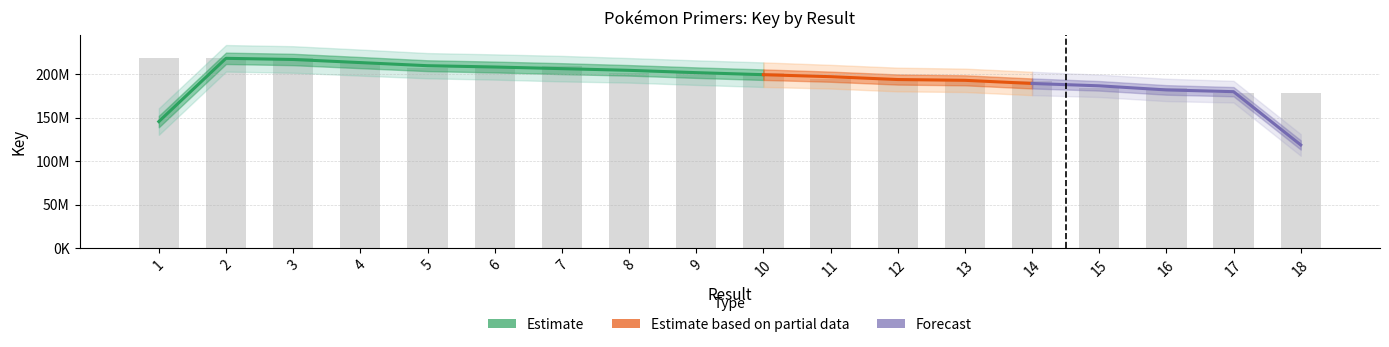

Reading left to right, what are all the values shown in this chart?

1=218335874	2=218290145	3=218325940	4=214309345	5=207594574	6=207574474	7=209834265	8=201881472	9=201754122	10=201883478	11=194825126	12=194815154	13=192086038	14=192083859	15=183960862	16=183959262	17=177919046	18=177923317